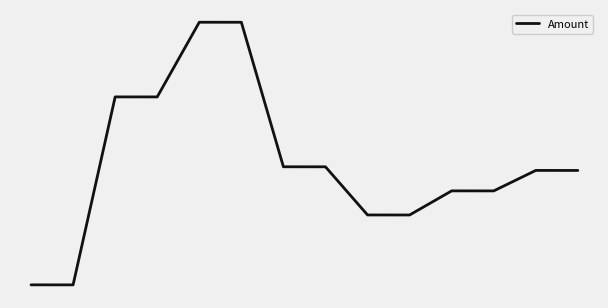

Where is the first local maximum?

2